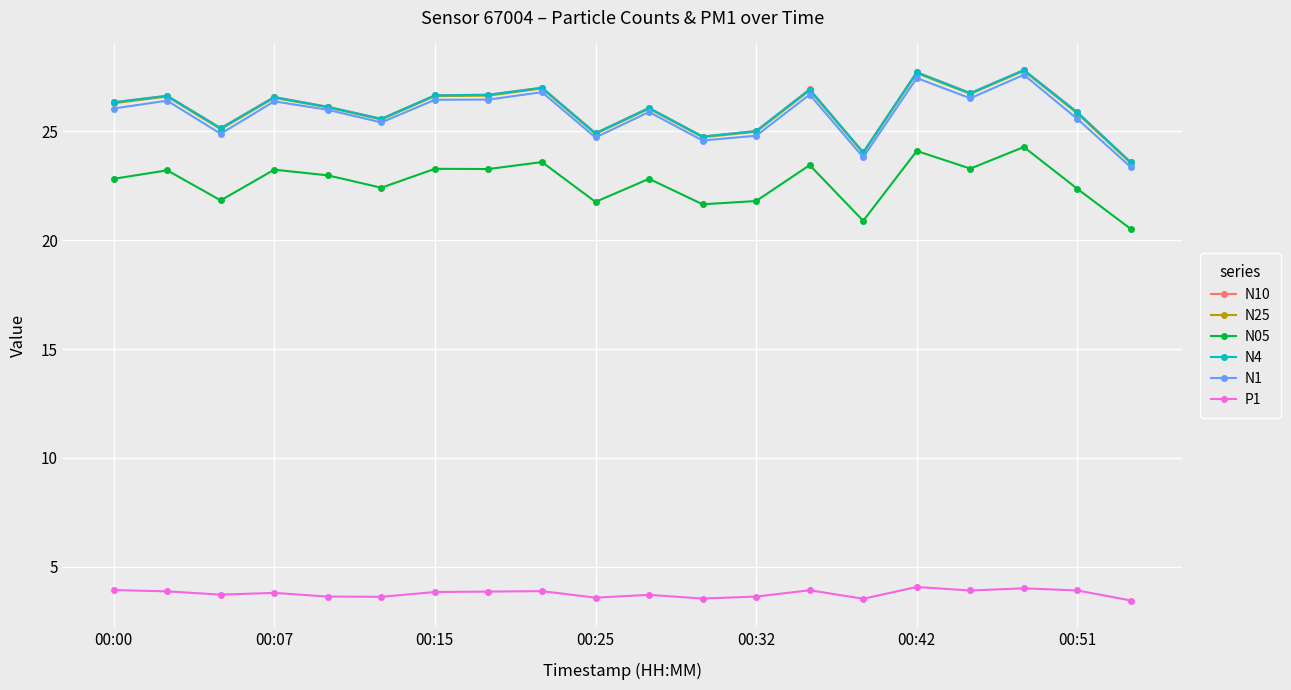

What is the value of the N10 point at the 15th from the left?

24.0